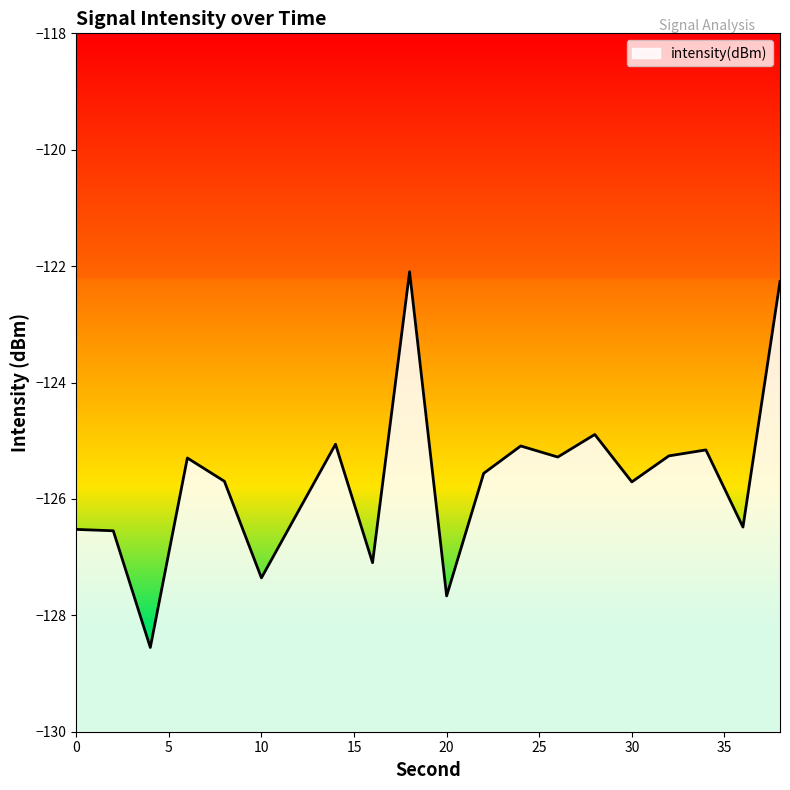

What is the maximum value shown in the chart?

-122.1